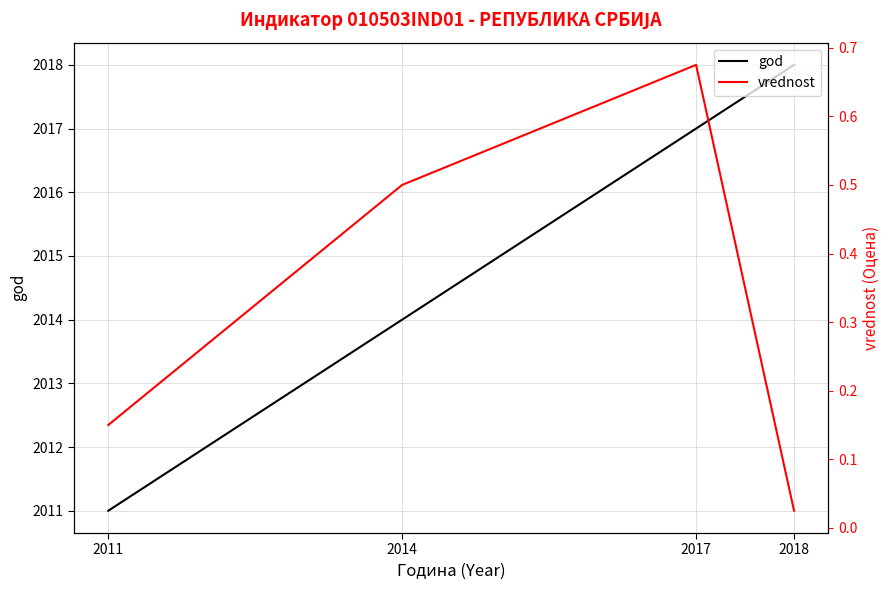

True or false: vrednost and god cross at least once.

False